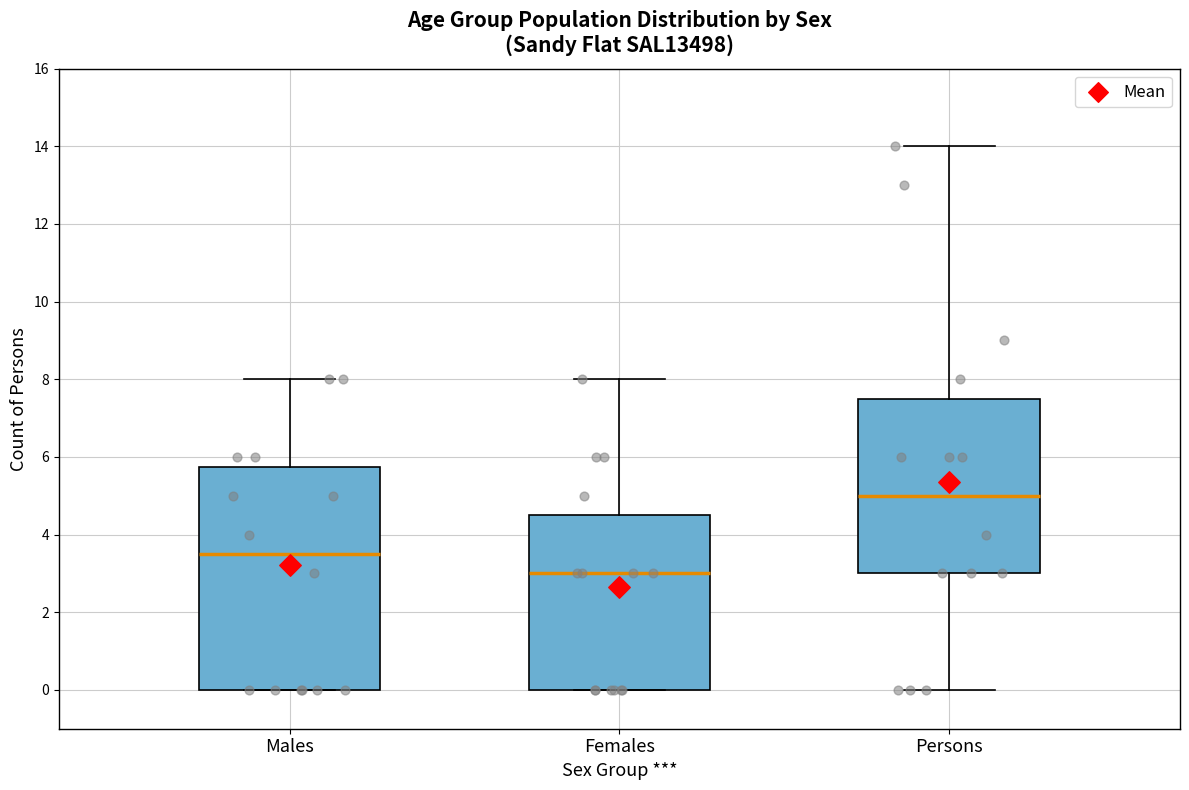

Which box has the highest median line?

Persons